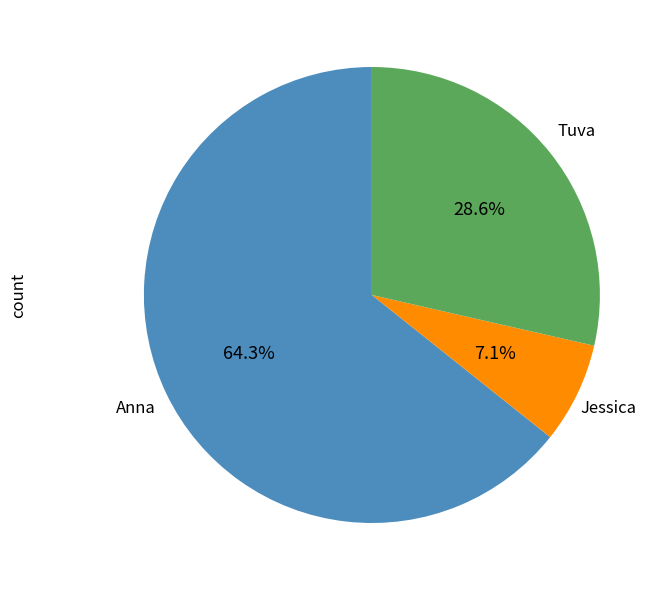

To the nearest percent, what is the combined percentage of Jessica and Anna?

71%